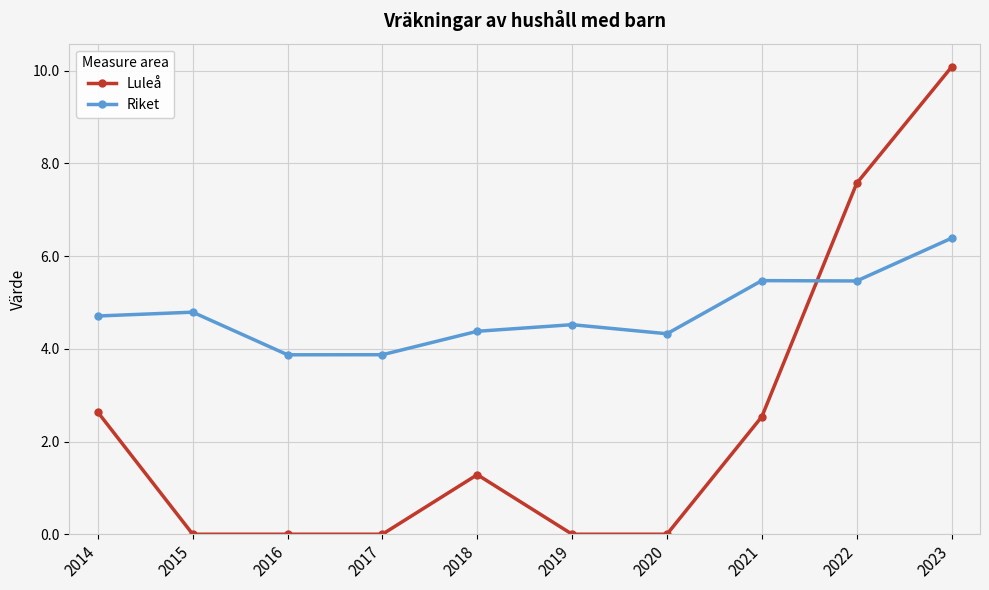

Reading left to right, what are all the values shown in this chart?

Luleå: 2014=2.6	2015=0.0	2016=0.0	2017=0.0	2018=1.3	2019=0.0	2020=0.0	2021=2.5	2022=7.6	2023=10.1
Riket: 2014=4.7	2015=4.8	2016=3.9	2017=3.9	2018=4.4	2019=4.5	2020=4.3	2021=5.5	2022=5.5	2023=6.4